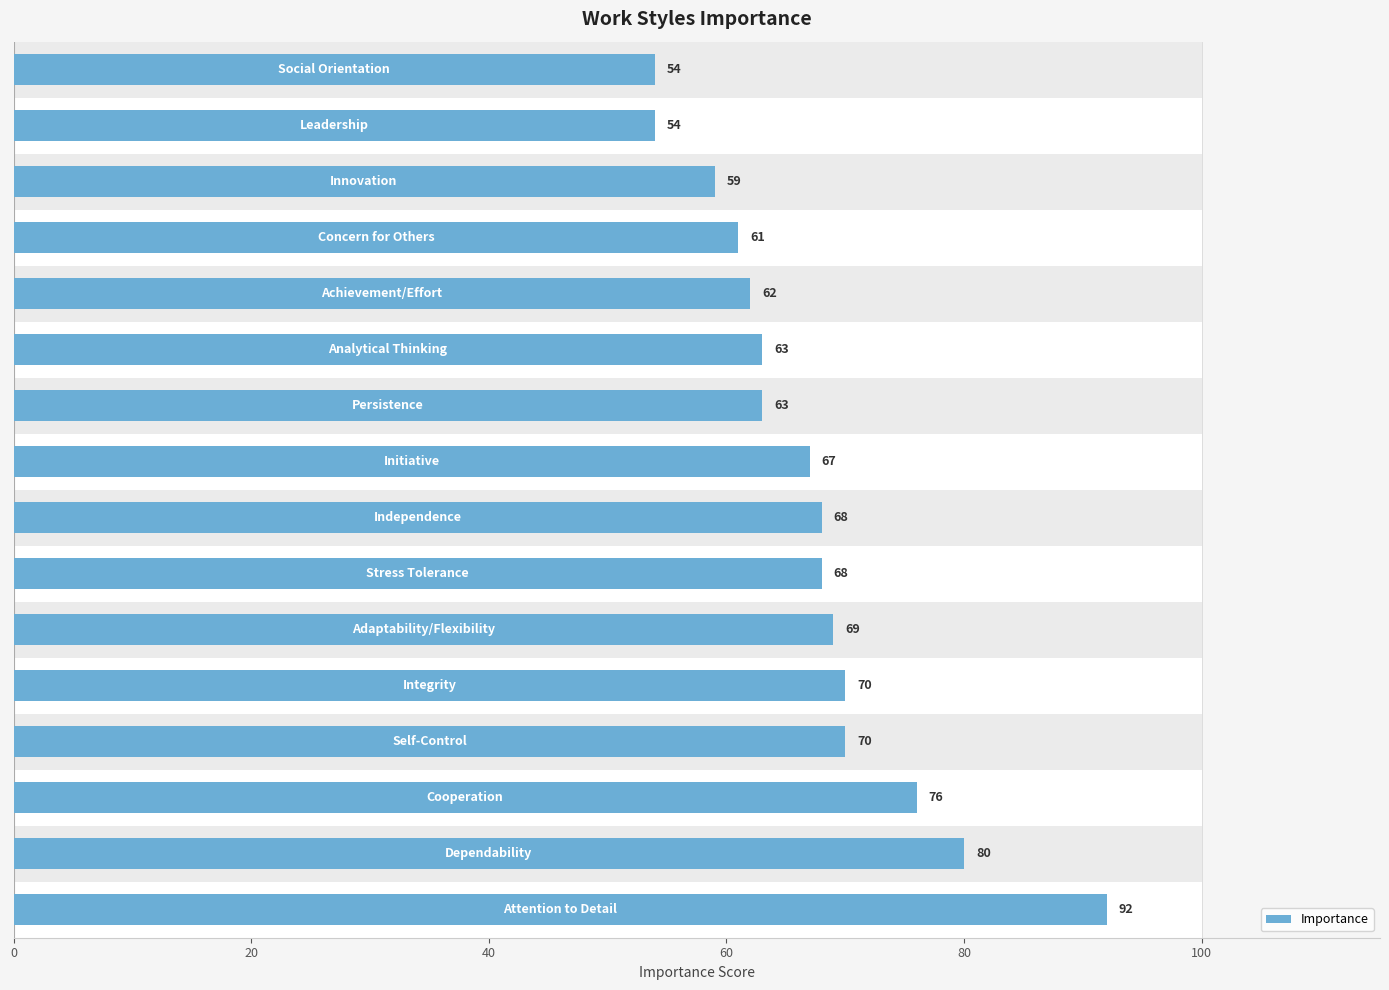

The value at 60 is 46. True or false?

False